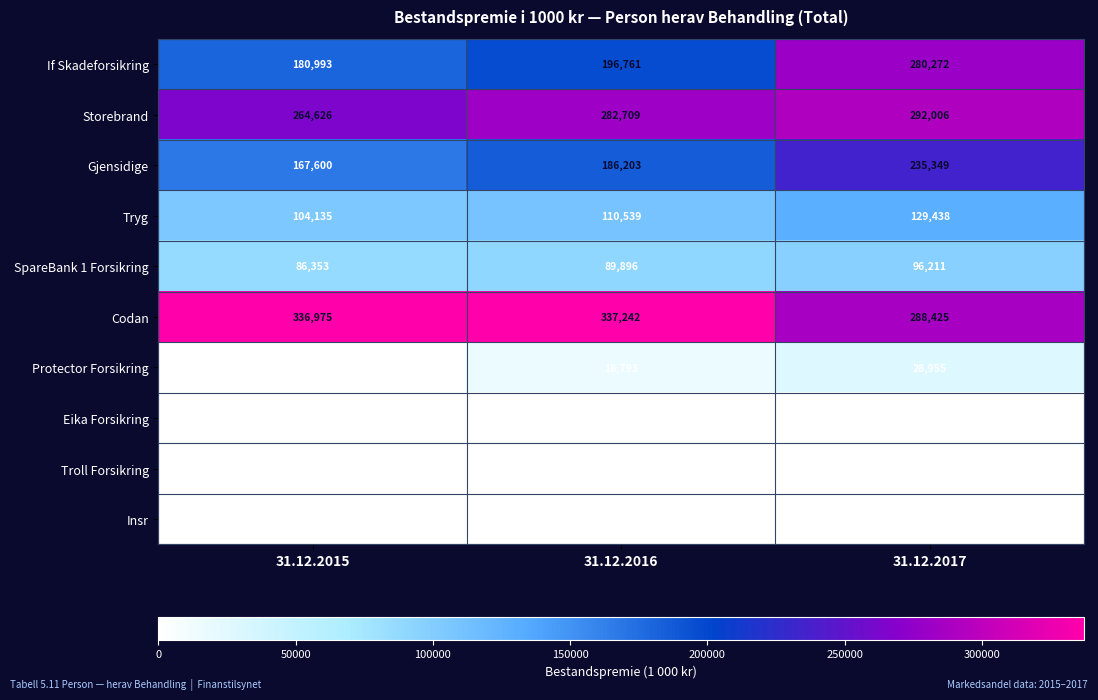

Count the number of data series in this chart.

10